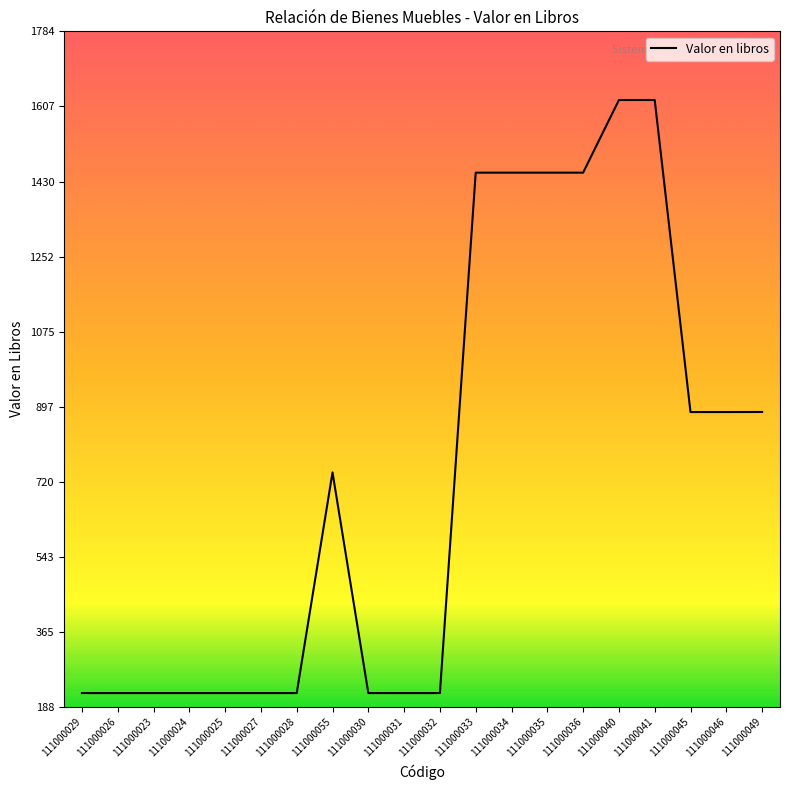

True or false: the data shows 138.6 at 111000026.

False